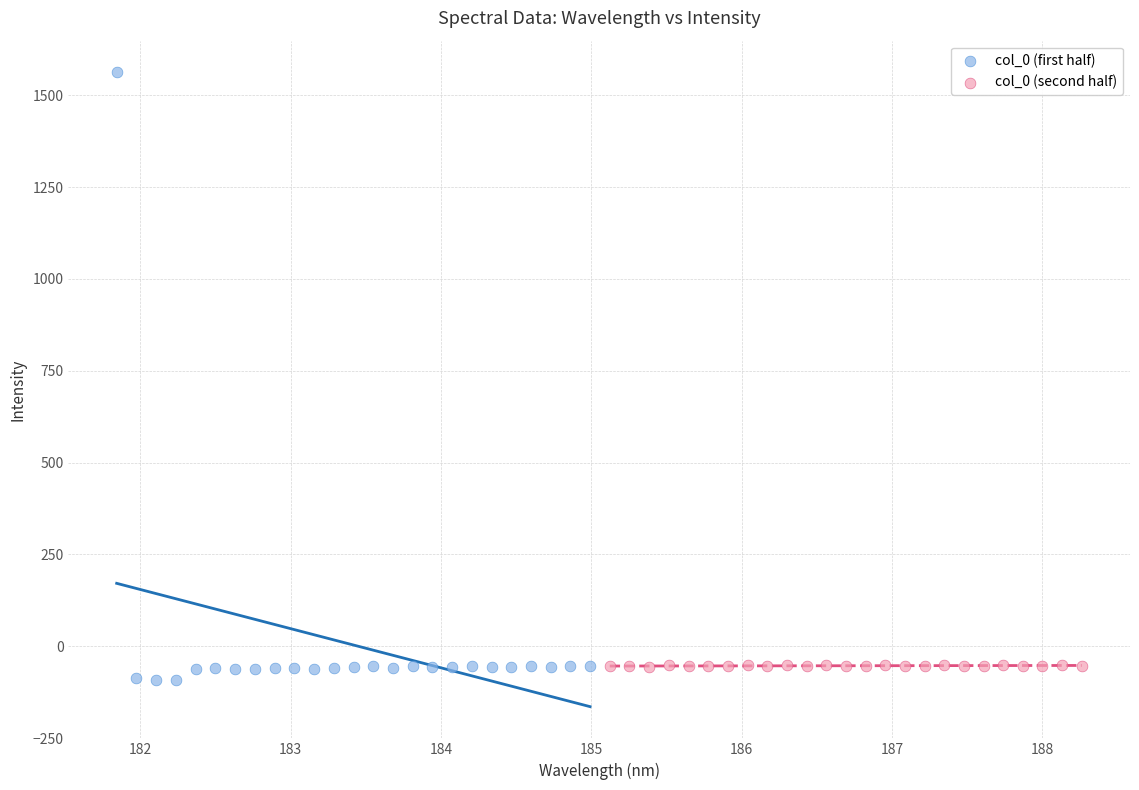

Which series has the widest spread of Y values?

col_0 (first half)